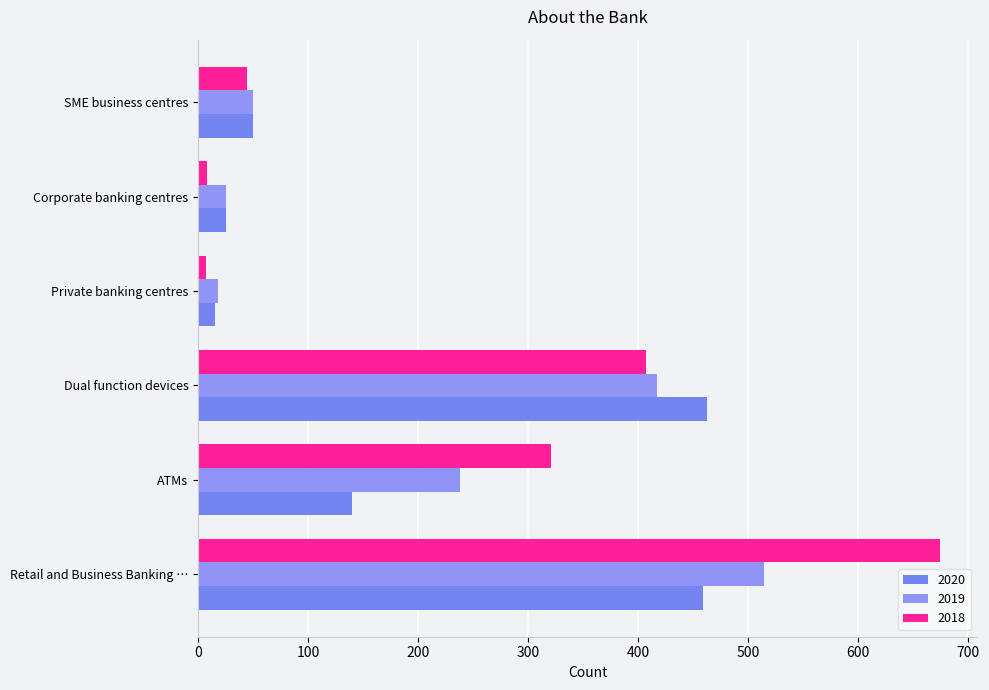

Which category has the highest value across all series?

Retail and Business Banking …